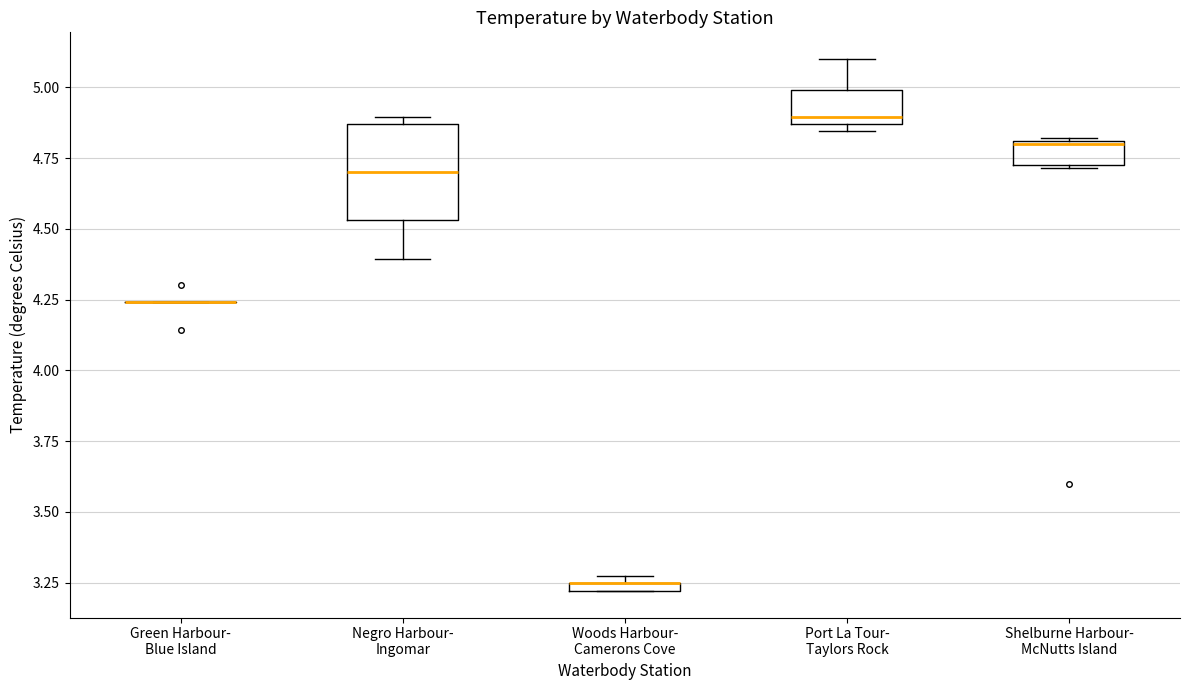

Where is the upper edge of the box for Woods Harbour- Camerons Cove on the y-axis? The values are not printed on the chart, so give them approximately, as read against the axis.

3.25